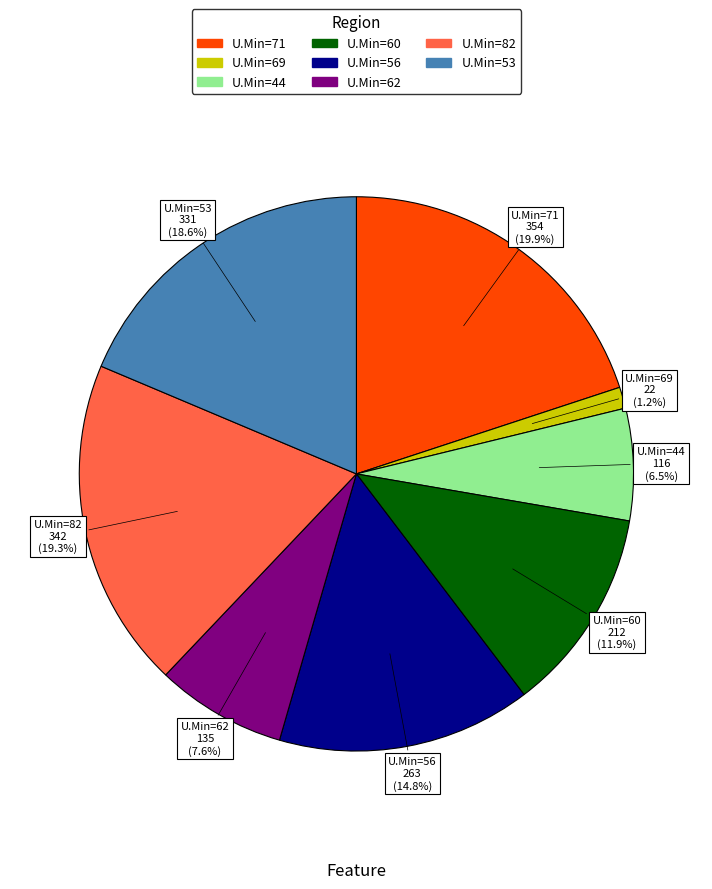

Is there any slice that represents more than half of the pie?

No